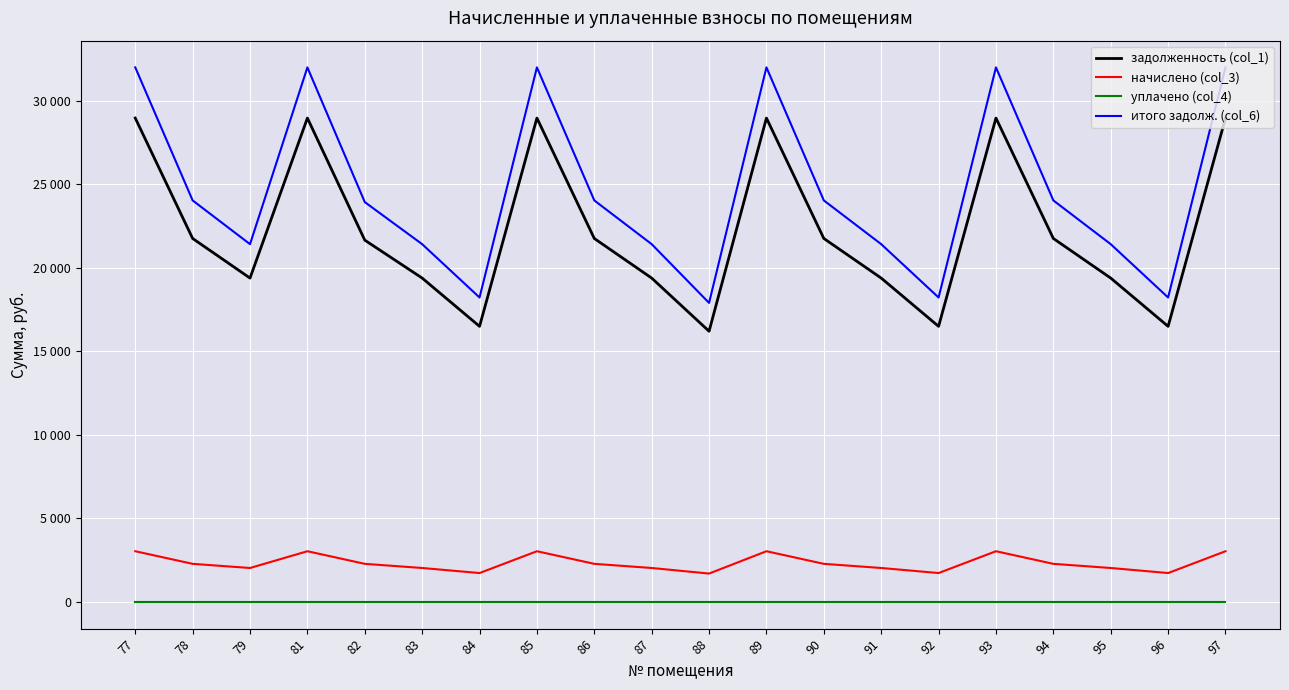

What are all the series names shown in the legend?

задолженность (col_1), начислено (col_3), уплачено (col_4), итого задолж. (col_6)